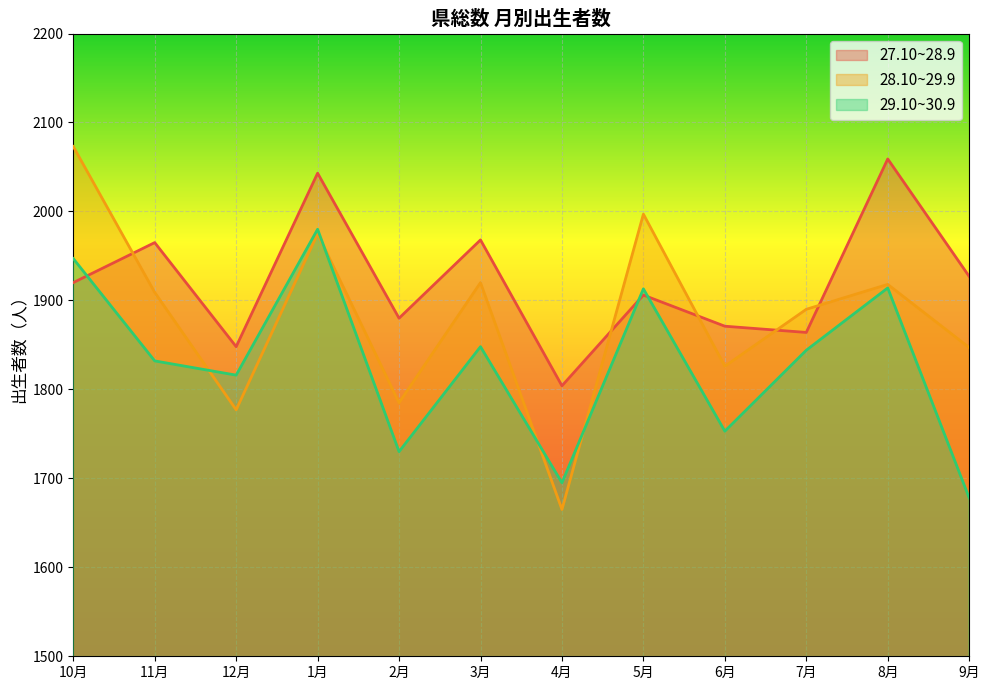

What is the value of the 29.10~30.9 point at the 11th from the left?

1914